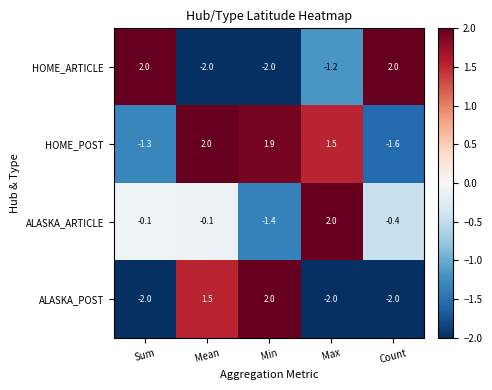

What is the difference between the highest and lowest values at Count?

4.0